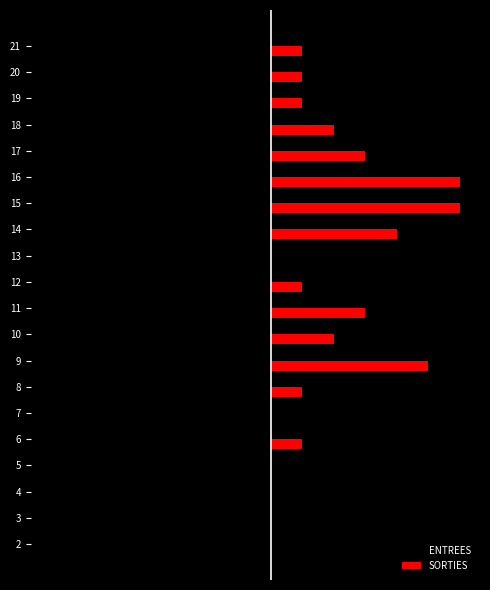

What are all the series names shown in the legend?

ENTREES, SORTIES